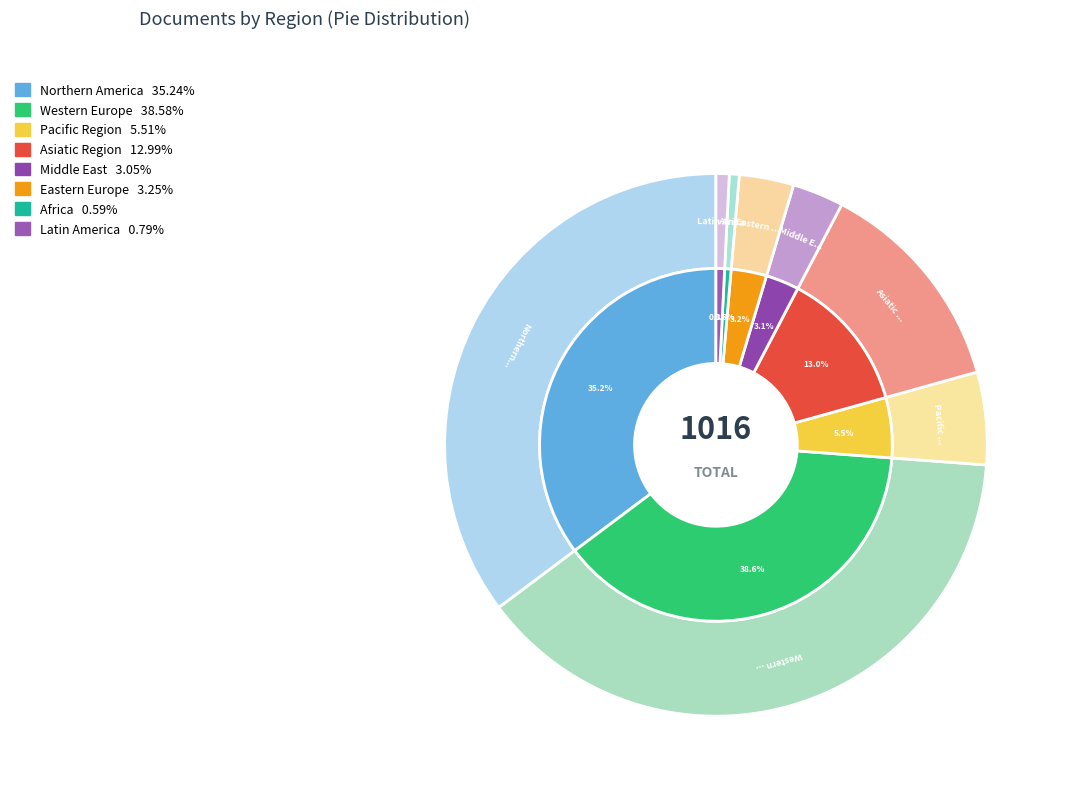

Rank the categories by value from highest to lowest.

Western Europe, Northern America, Asiatic Region, Pacific Region, Eastern Europe, Middle East, Latin America, Africa